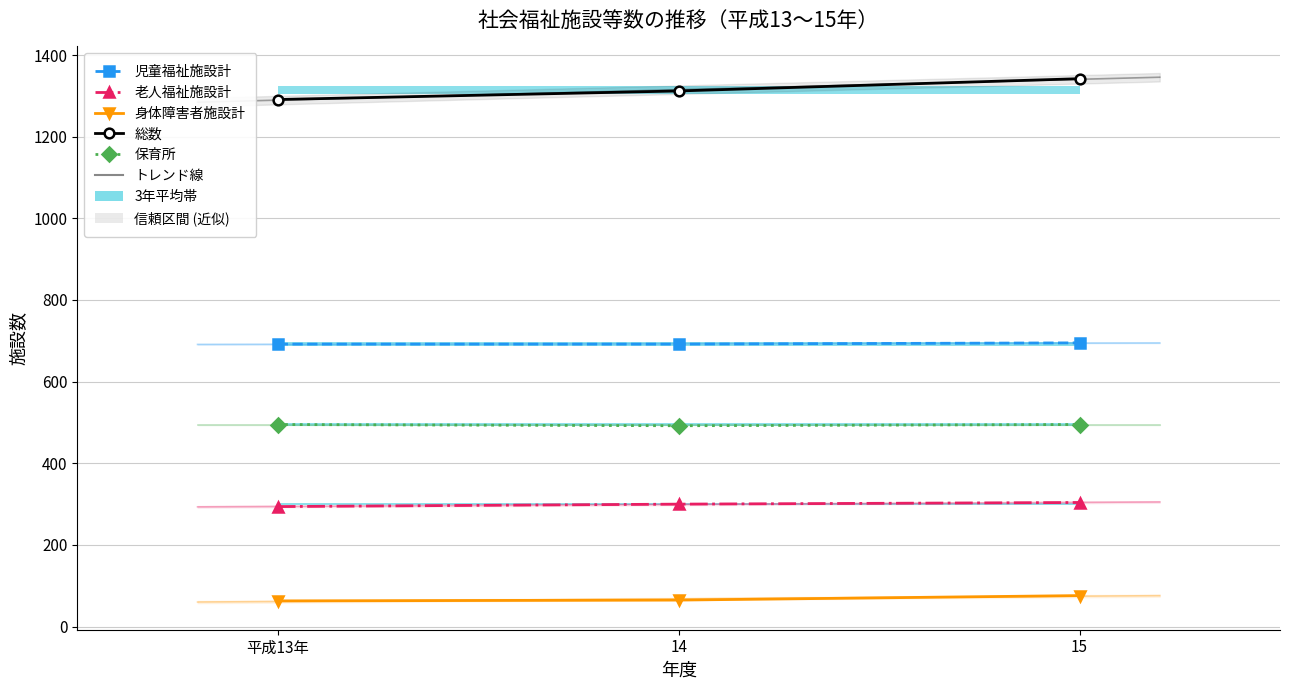

What is the label of the 1st bar from the right?

15